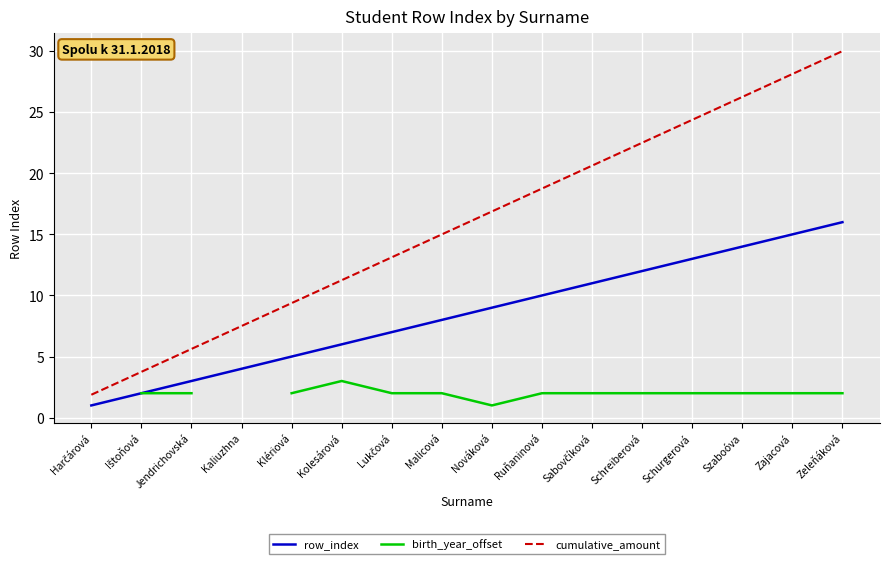

What position from the right is Zeleňáková?

1